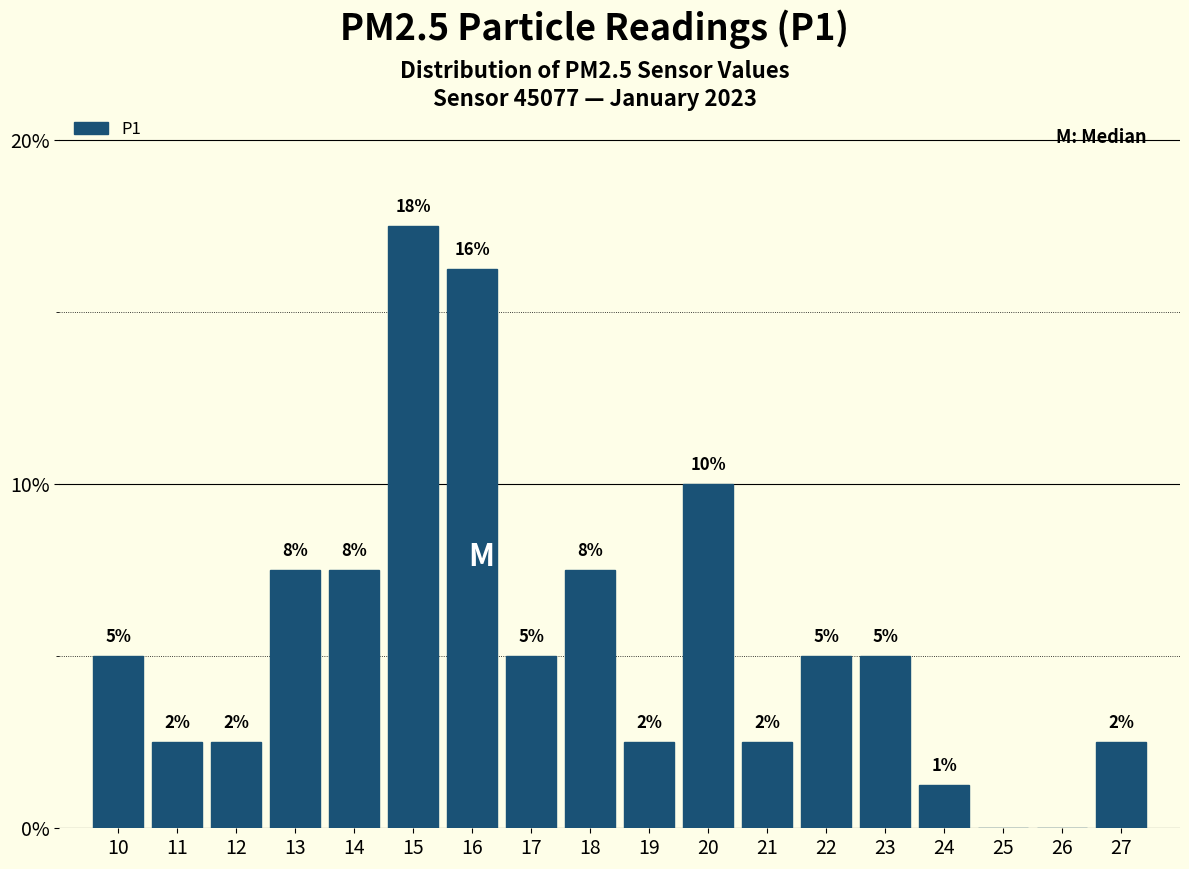

Are the bars horizontal?

No